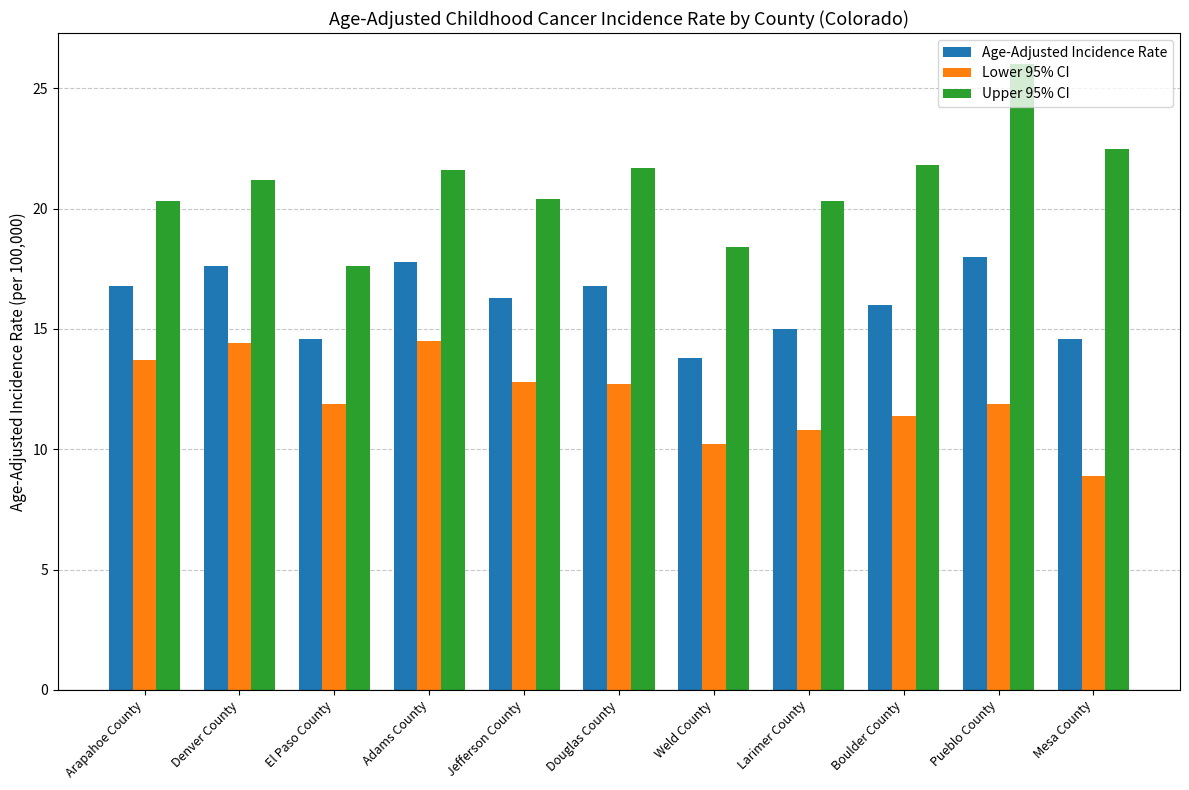

At Jefferson County, list the series in order from smallest to largest.

Lower 95% CI, Age-Adjusted Incidence Rate, Upper 95% CI